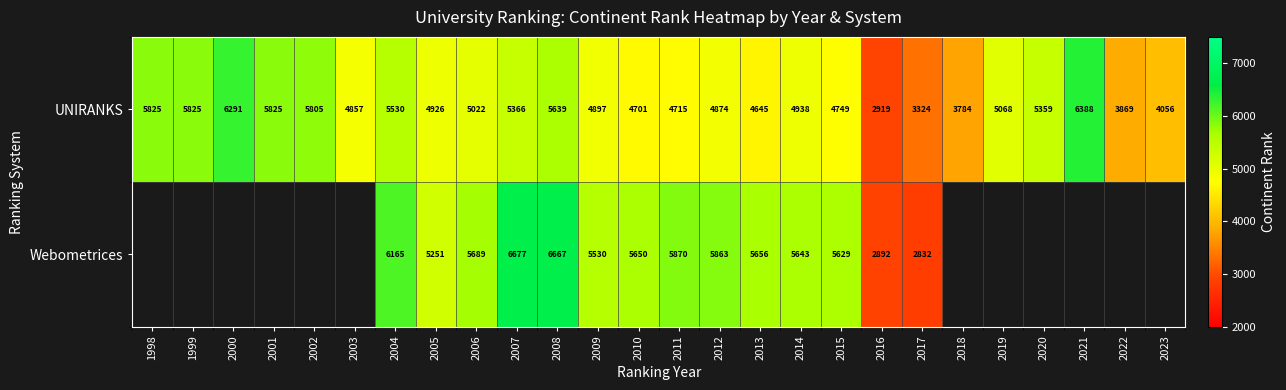

What is the total value across all series at 2012?

10737